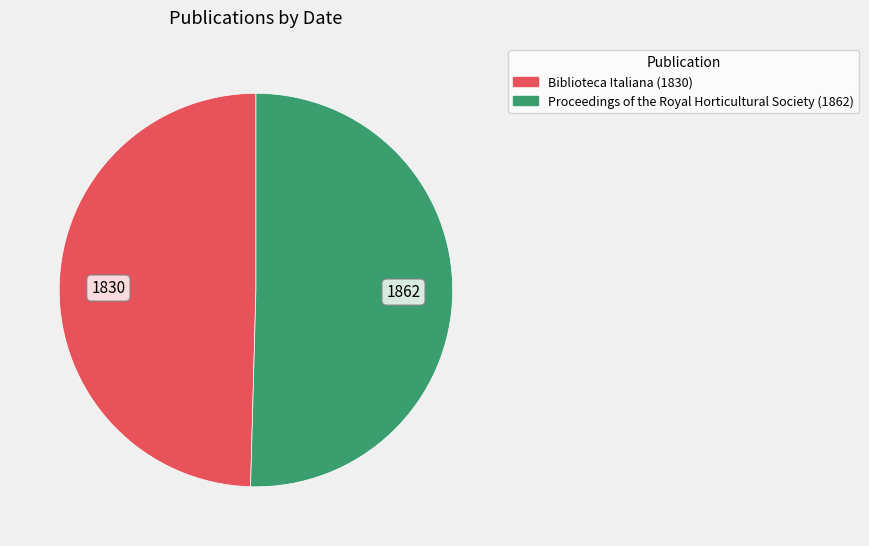

Which category has the smallest portion of the pie?

Biblioteca Italiana (1830)